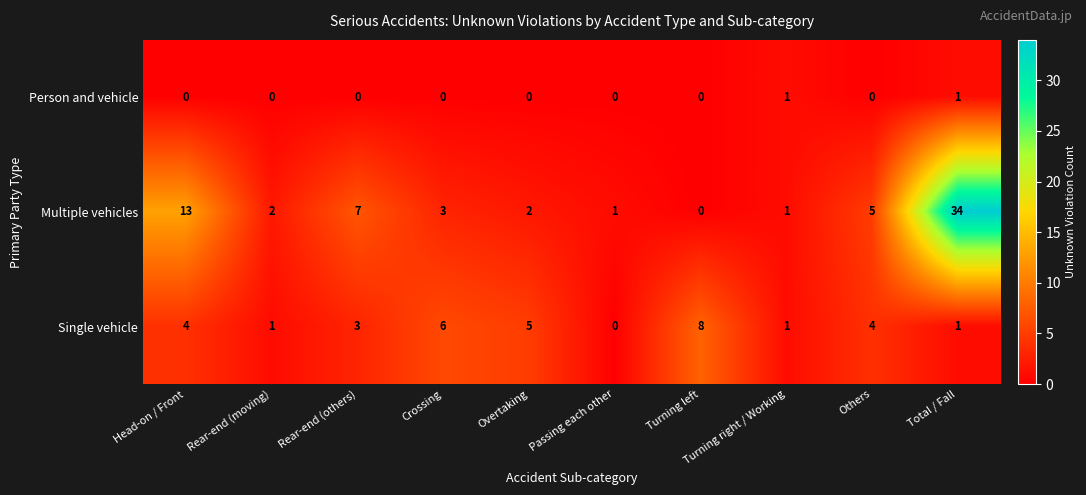

What is the spread (max minus min) of values at Others?

5